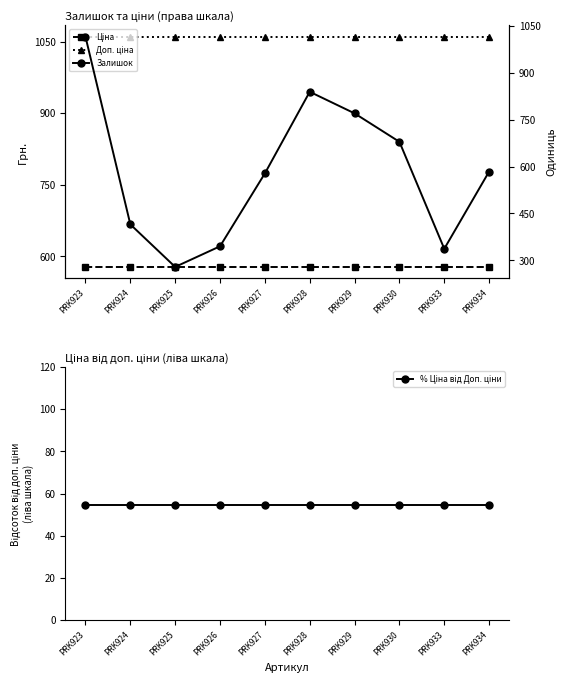

How many lines are shown in the chart?

4